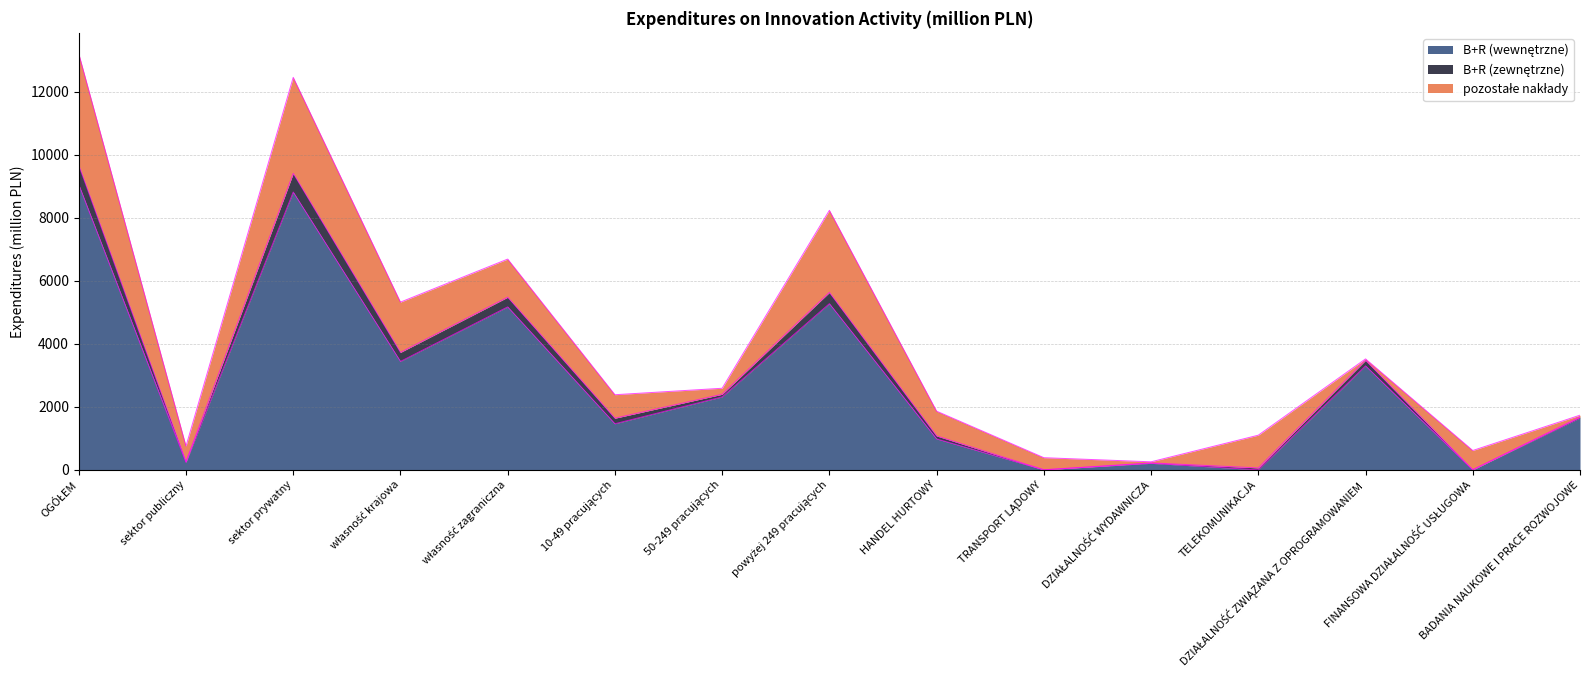

In B+R (wewnętrzne), how many points are higher than both neighbors (excluding endpoints)?

5